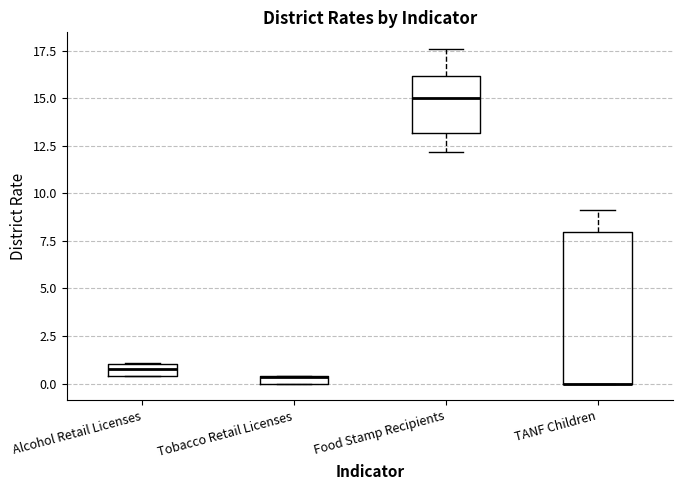

Where does the median line of the box for Food Stamp Recipients sit on the y-axis? The values are not printed on the chart, so give them approximately, as read against the axis.

15.0